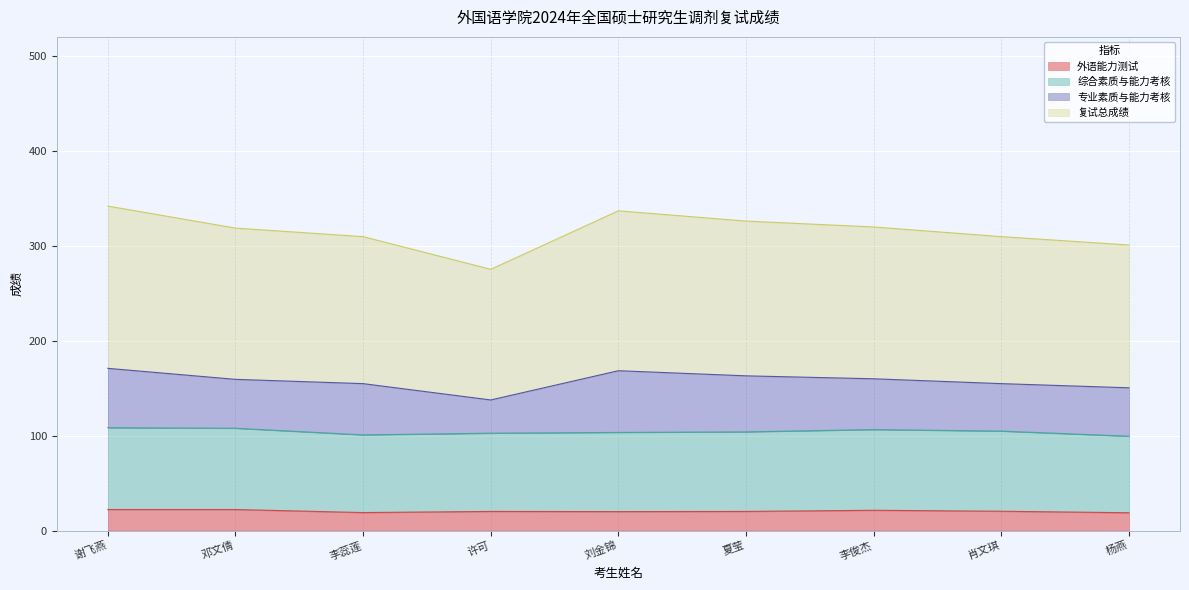

True or false: 复试总成绩 has a value of 49.5 at 李蕊莲.

False